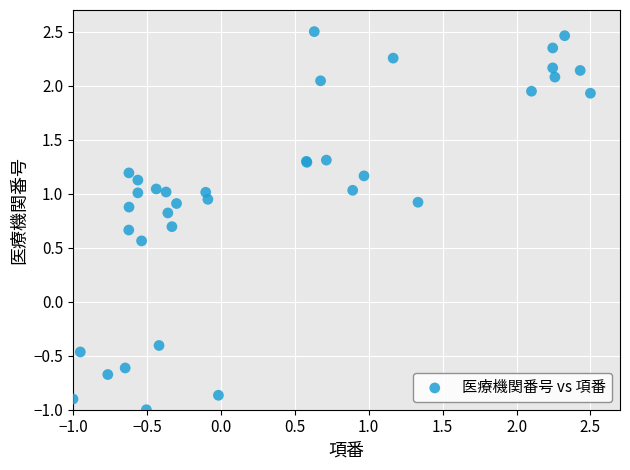

What Y value in the scatter plot is closest to 0?

-0.4